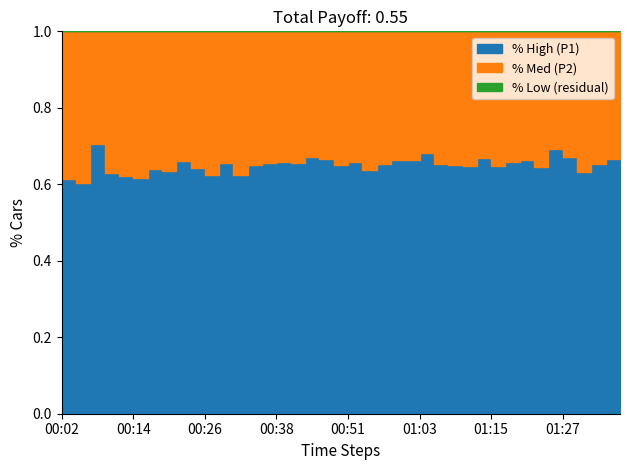

What is the label of the 3rd point from the right?

01:32